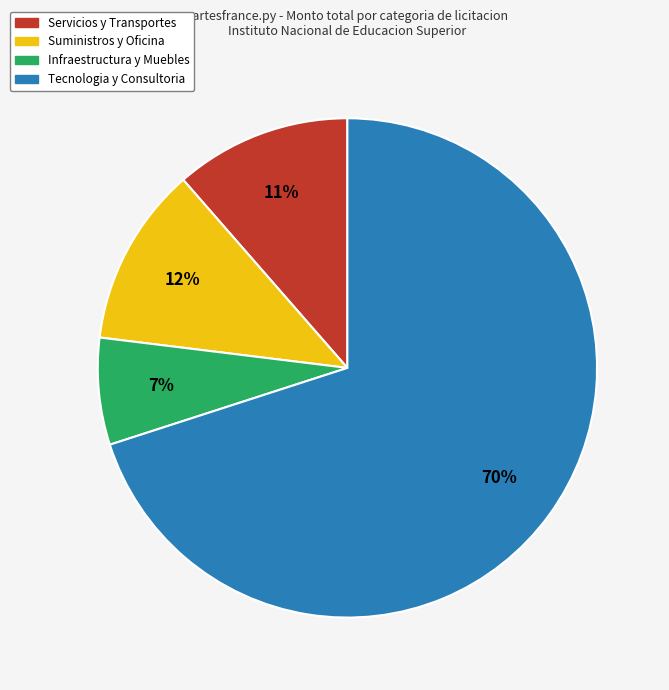

To the nearest percent, what is the combined percentage of Servicios y Transportes and Tecnologia y Consultoria?

81%